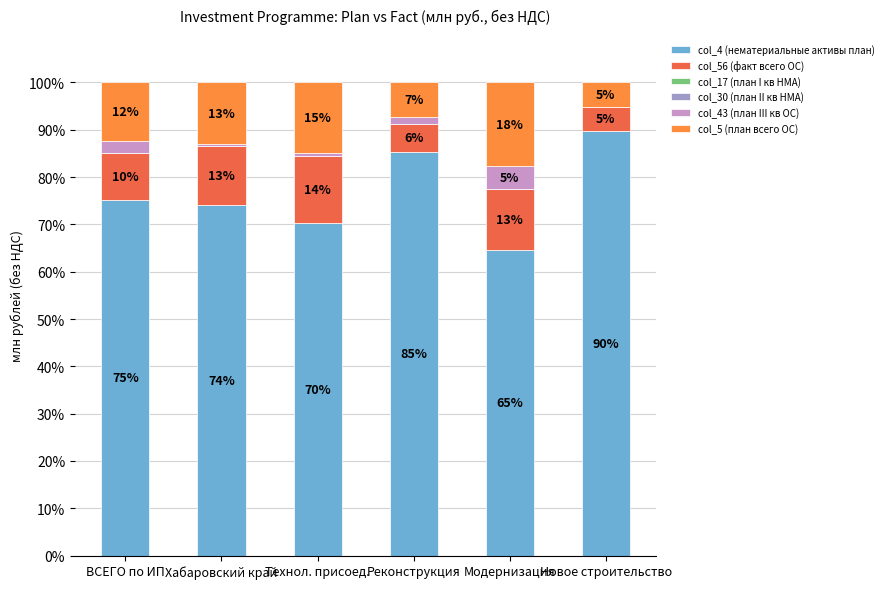

What is the label of the 5th bar from the right?

Хабаровский край